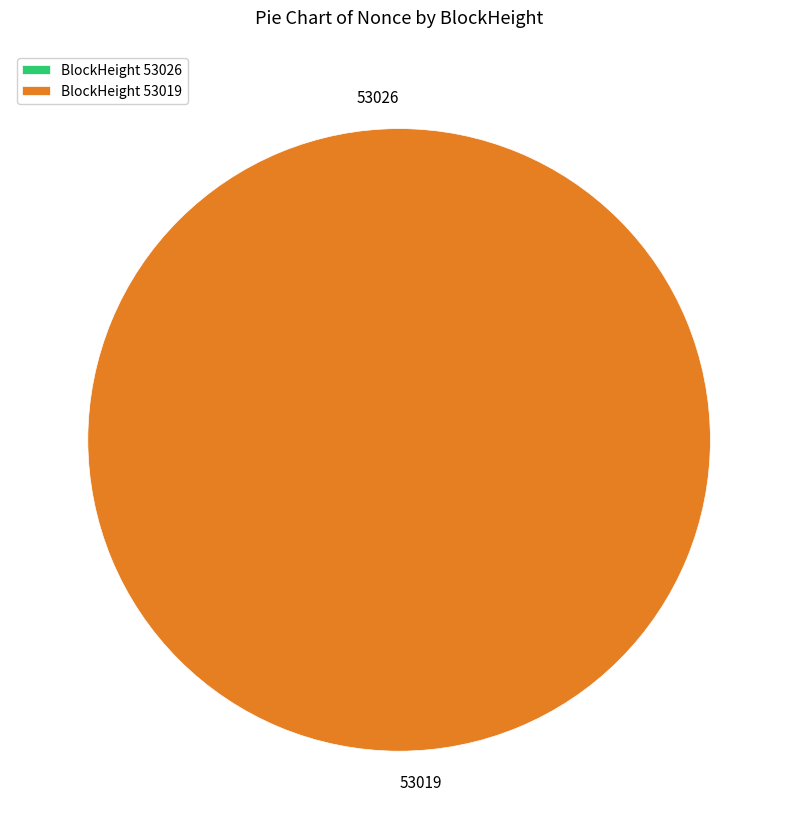

Rank the categories by value from highest to lowest.

53019, 53026